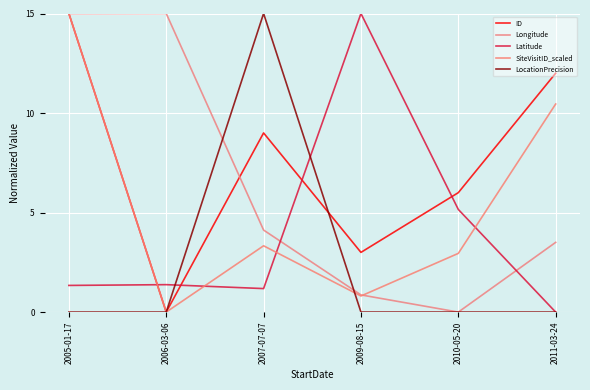

Reading left to right, list all the values displayed in this chart.

ID: 15.0	0.0	9.0	3.0	6.0	12.0
Longitude: 15.0	15.0	4.1	0.9	0.0	3.5
Latitude: 1.3	1.4	1.2	15.0	5.2	0.0
SiteVisitID_scaled: 15.0	0.0	3.3	0.8	2.9	10.5
LocationPrecision: 0.0	0.0	15.0	0.0	0.0	0.0